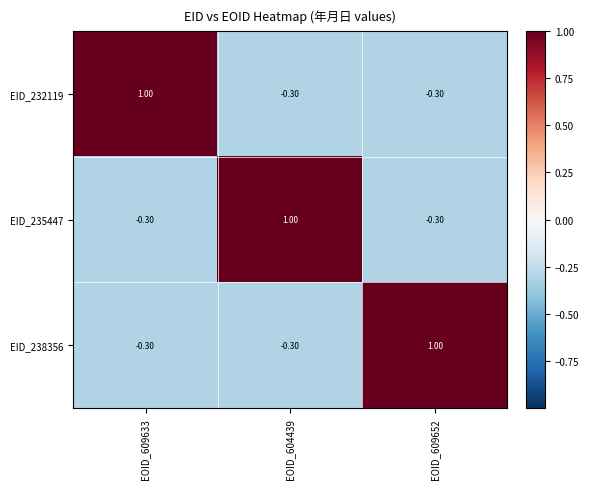

What is the difference between the EID_235447 values at EOID_604439 and EOID_609633?

1.3